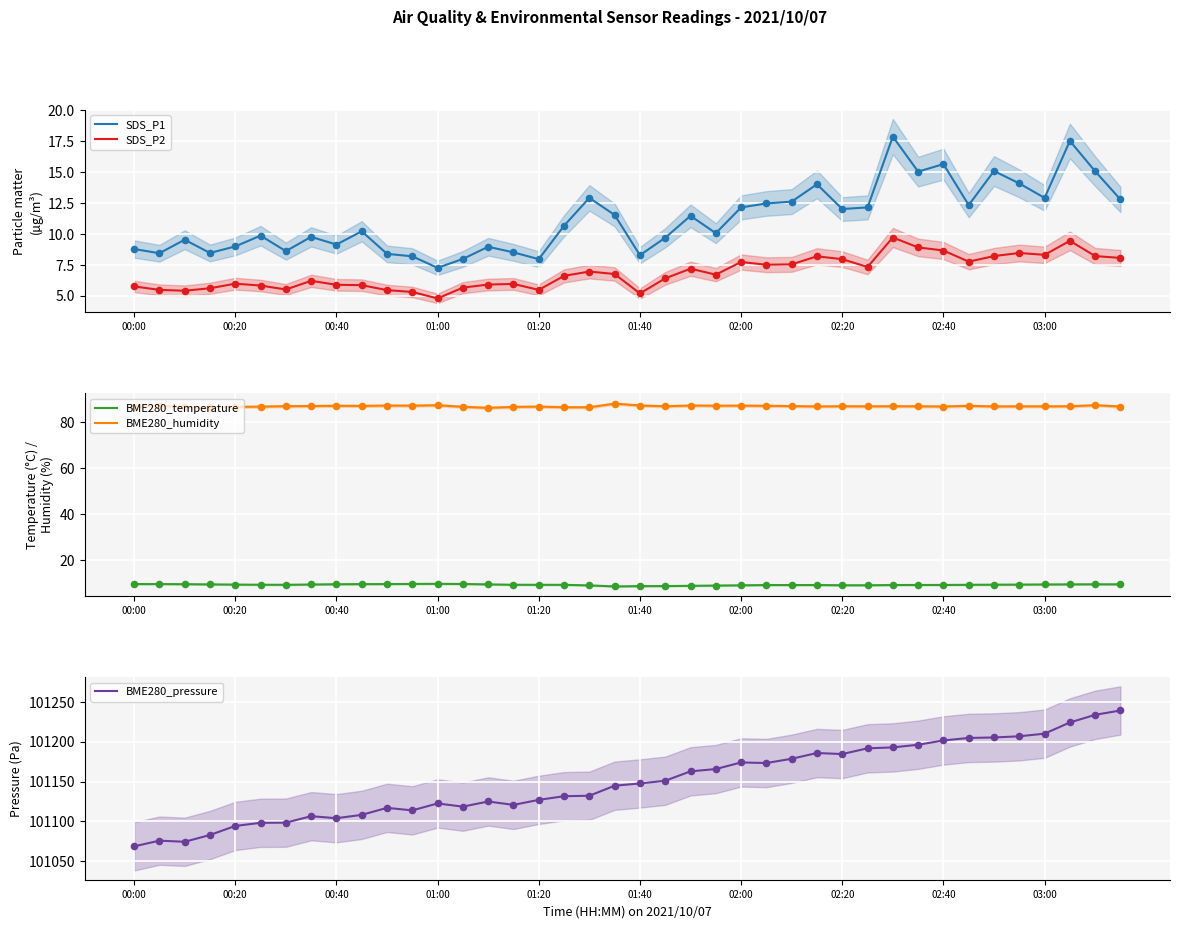

Which series has the largest total across all categories?

BME280_pressure